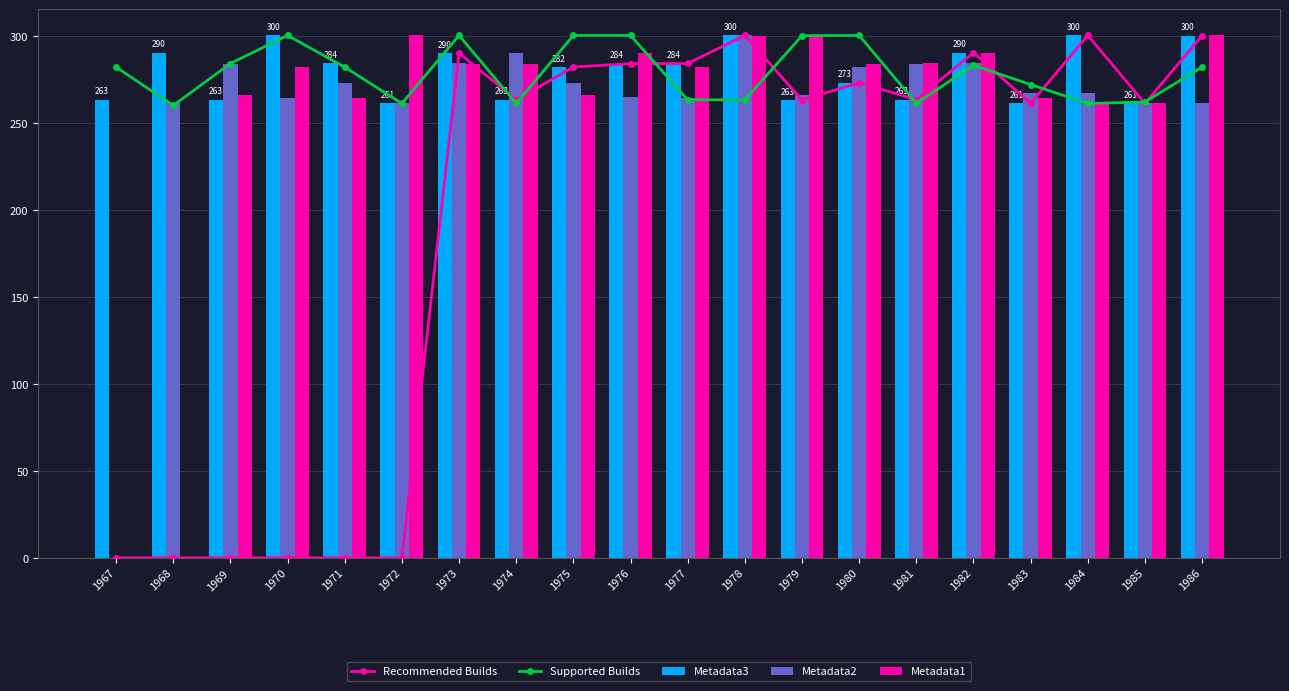

True or false: Metadata3 has a value of 300.3 at 1978.

True